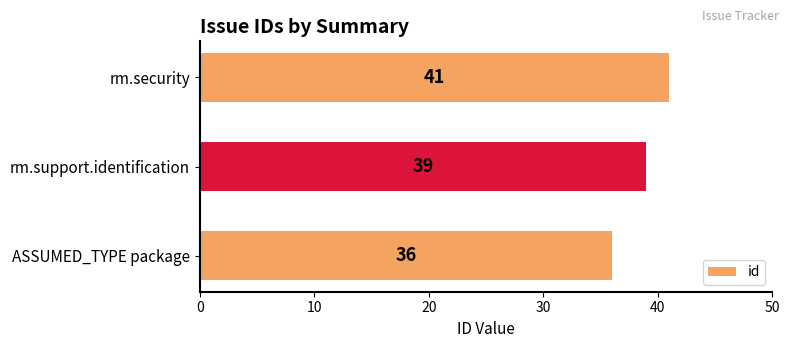

List the labels in order of value, largest first.

rm.security, rm.support.identification, ASSUMED_TYPE package